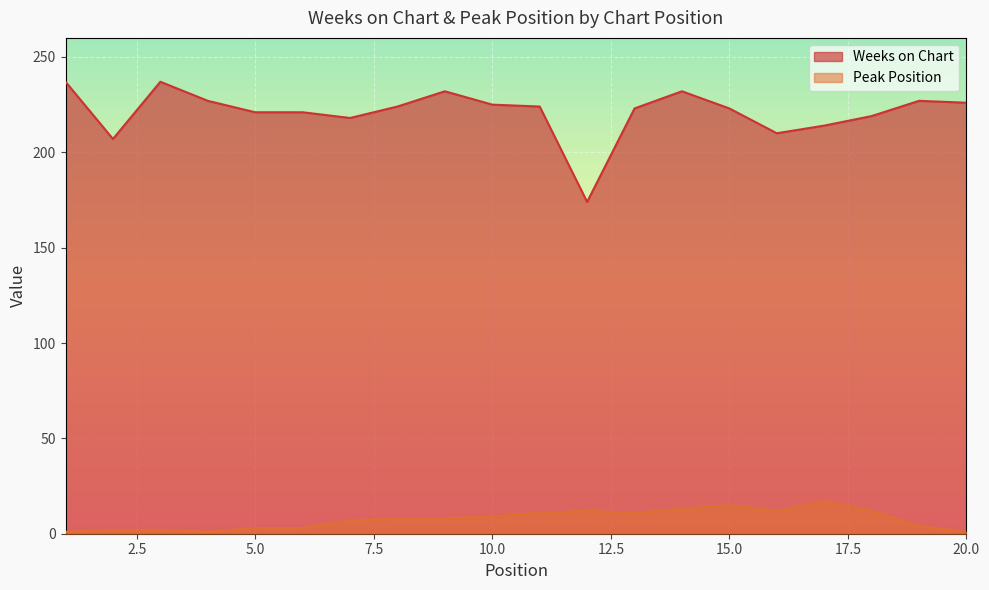

At which category is the sum across all series the highest?

14